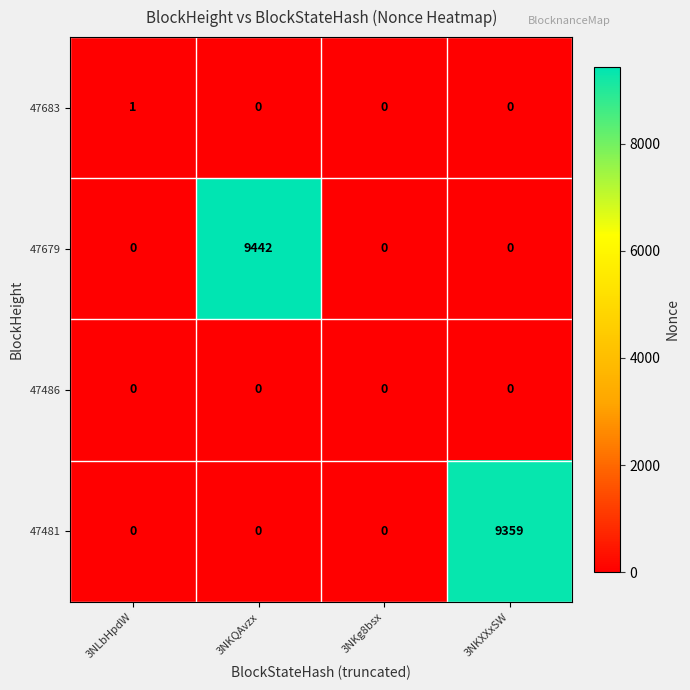

How many 47679 values are between 0 and 9442?

4